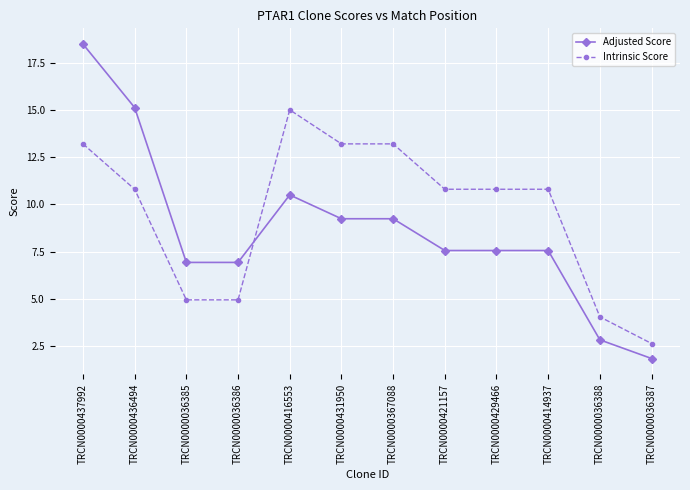

At how many categories does at least one series exceed 14?

3